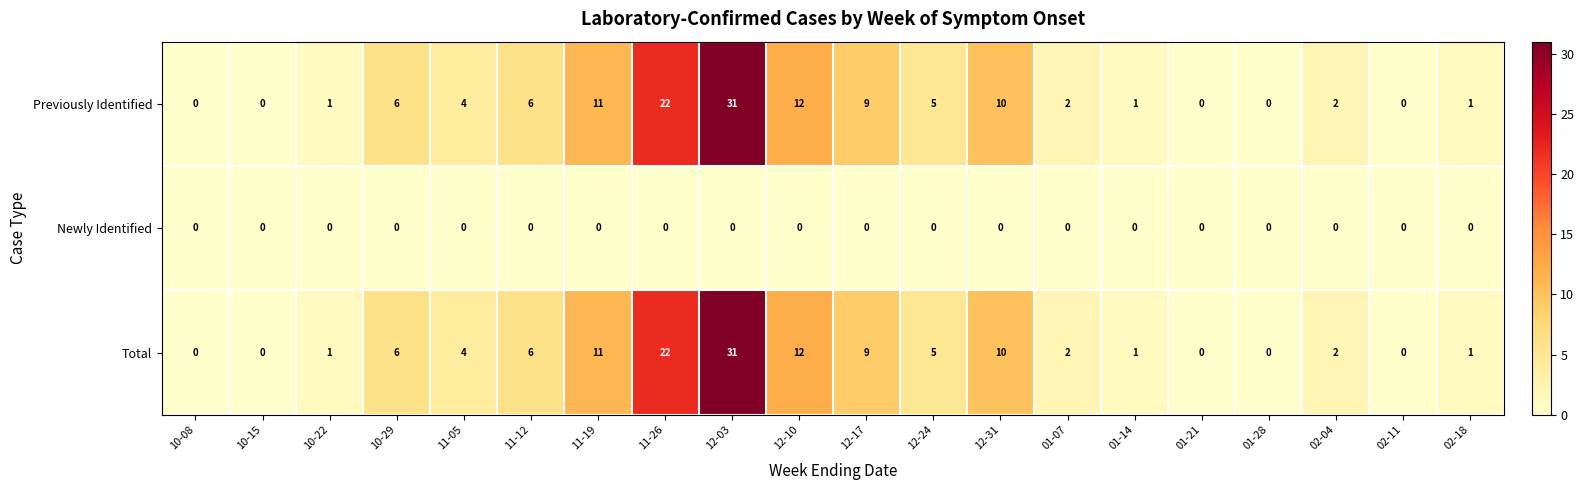

At which category is the sum across all series the highest?

12-03